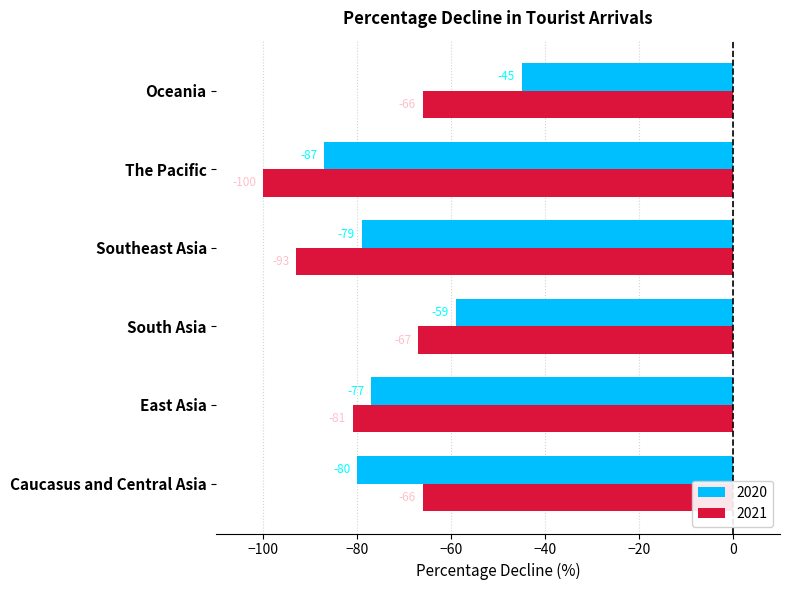

What is the average value of the 2021 series?

-79